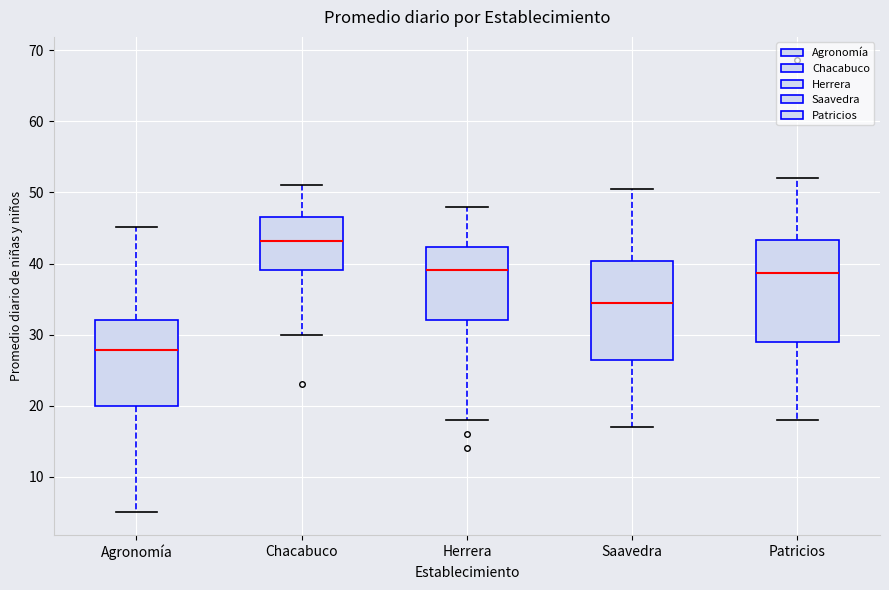

Where does the lower whisker of the box for Herrera end on the y-axis? The values are not printed on the chart, so give them approximately, as read against the axis.

18